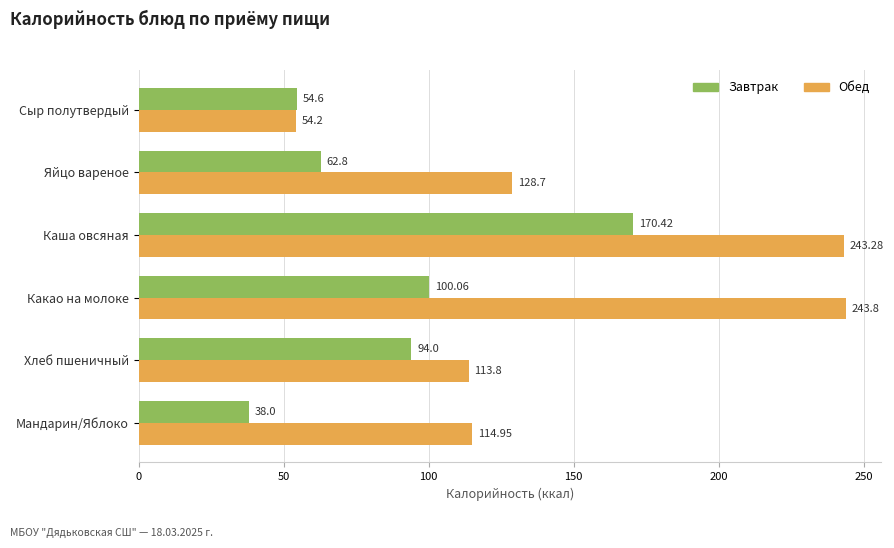

At which label is Обед closest to 149?

Яйцо вареное